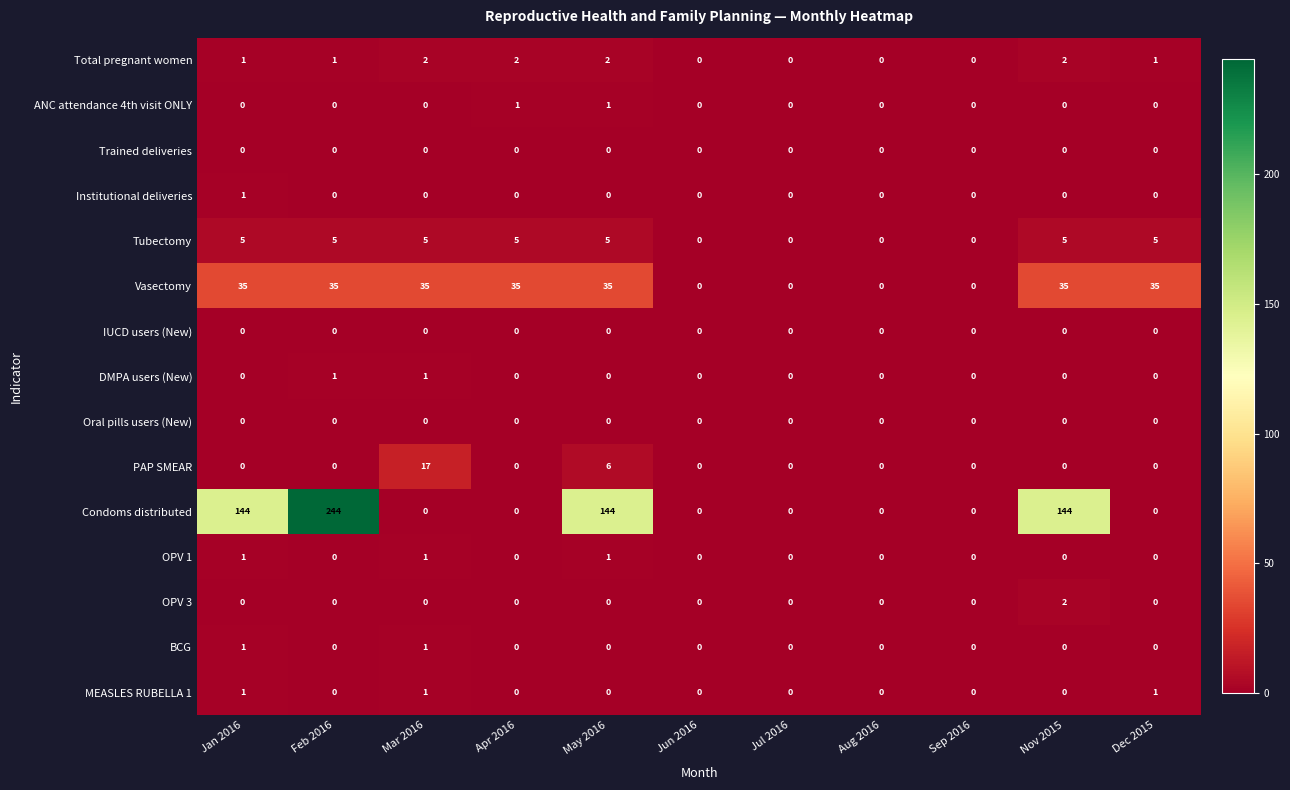

Between Nov 2015 and Dec 2015, which series saw the biggest shift?

Condoms distributed